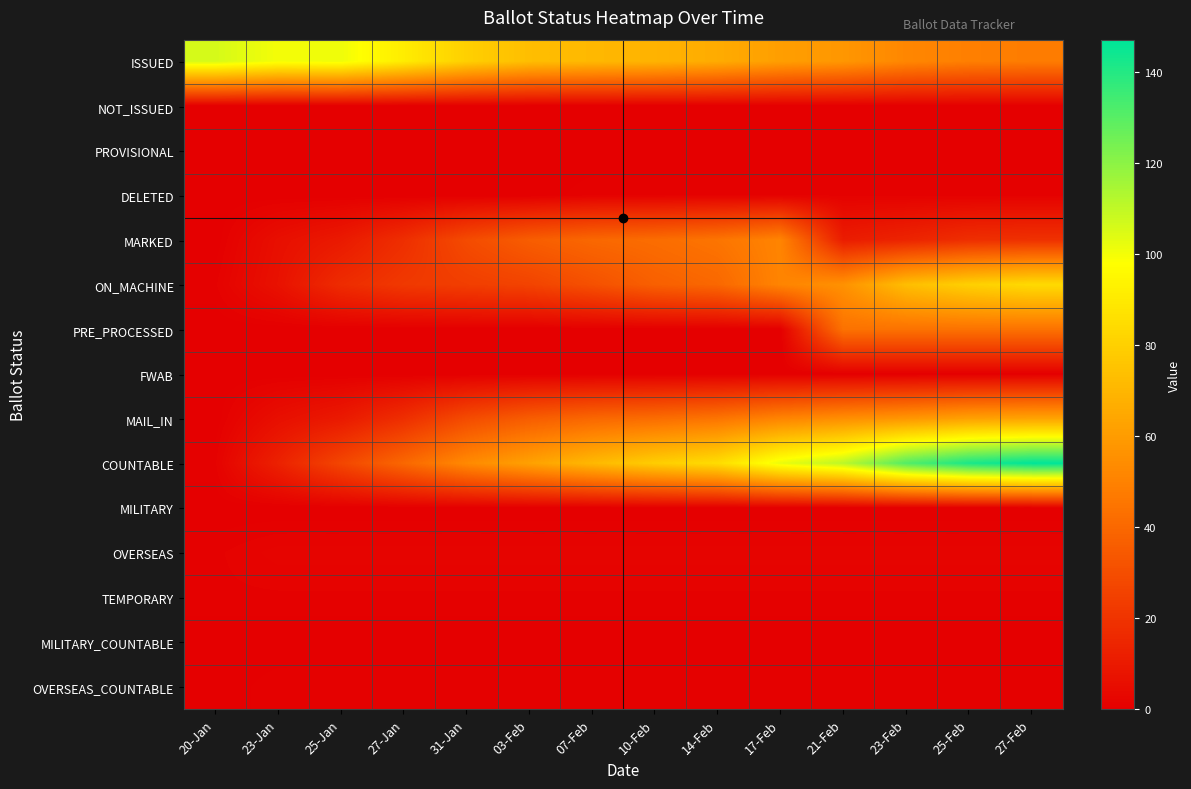

Reading left to right, transcribe all the data shown in this chart.

ISSUED: 20-Jan=106	23-Jan=100	25-Jan=101	27-Jan=91	31-Jan=80	03-Feb=73	07-Feb=71	10-Feb=69	14-Feb=66	17-Feb=61	21-Feb=58	23-Feb=52	25-Feb=49	27-Feb=48
NOT_ISSUED: 20-Jan=0	23-Jan=0	25-Jan=0	27-Jan=0	31-Jan=0	03-Feb=0	07-Feb=0	10-Feb=0	14-Feb=0	17-Feb=0	21-Feb=0	23-Feb=0	25-Feb=0	27-Feb=0
PROVISIONAL: 20-Jan=0	23-Jan=0	25-Jan=0	27-Jan=0	31-Jan=0	03-Feb=0	07-Feb=0	10-Feb=0	14-Feb=0	17-Feb=0	21-Feb=0	23-Feb=0	25-Feb=0	27-Feb=0
DELETED: 20-Jan=0	23-Jan=0	25-Jan=0	27-Jan=0	31-Jan=0	03-Feb=0	07-Feb=1	10-Feb=1	14-Feb=1	17-Feb=1	21-Feb=1	23-Feb=1	25-Feb=1	27-Feb=1
MARKED: 20-Jan=0	23-Jan=6	25-Jan=10	27-Jan=18	31-Jan=29	03-Feb=36	07-Feb=40	10-Feb=42	14-Feb=45	17-Feb=51	21-Feb=11	23-Feb=14	25-Feb=18	27-Feb=19
ON_MACHINE: 20-Jan=1	23-Jan=7	25-Jan=17	27-Jan=22	31-Jan=24	03-Feb=26	07-Feb=31	10-Feb=37	14-Feb=40	17-Feb=51	21-Feb=56	23-Feb=73	25-Feb=80	27-Feb=84
PRE_PROCESSED: 20-Jan=0	23-Jan=0	25-Jan=0	27-Jan=0	31-Jan=0	03-Feb=0	07-Feb=0	10-Feb=0	14-Feb=0	17-Feb=0	21-Feb=44	23-Feb=44	25-Feb=44	27-Feb=44
FWAB: 20-Jan=0	23-Jan=0	25-Jan=0	27-Jan=0	31-Jan=0	03-Feb=0	07-Feb=0	10-Feb=0	14-Feb=0	17-Feb=0	21-Feb=0	23-Feb=0	25-Feb=0	27-Feb=0
MAIL_IN: 20-Jan=0	23-Jan=6	25-Jan=10	27-Jan=18	31-Jan=29	03-Feb=36	07-Feb=40	10-Feb=42	14-Feb=45	17-Feb=51	21-Feb=55	23-Feb=58	25-Feb=62	27-Feb=63
COUNTABLE: 20-Jan=1	23-Jan=13	25-Jan=27	27-Jan=40	31-Jan=53	03-Feb=62	07-Feb=71	10-Feb=79	14-Feb=85	17-Feb=102	21-Feb=111	23-Feb=131	25-Feb=142	27-Feb=147
MILITARY: 20-Jan=0	23-Jan=0	25-Jan=0	27-Jan=0	31-Jan=0	03-Feb=0	07-Feb=0	10-Feb=0	14-Feb=0	17-Feb=0	21-Feb=0	23-Feb=0	25-Feb=0	27-Feb=0
OVERSEAS: 20-Jan=1	23-Jan=2	25-Jan=2	27-Jan=2	31-Jan=2	03-Feb=2	07-Feb=2	10-Feb=2	14-Feb=2	17-Feb=2	21-Feb=2	23-Feb=2	25-Feb=2	27-Feb=2
TEMPORARY: 20-Jan=1	23-Jan=1	25-Jan=1	27-Jan=1	31-Jan=1	03-Feb=1	07-Feb=1	10-Feb=1	14-Feb=1	17-Feb=1	21-Feb=1	23-Feb=1	25-Feb=1	27-Feb=1
MILITARY_COUNTABLE: 20-Jan=0	23-Jan=0	25-Jan=0	27-Jan=0	31-Jan=0	03-Feb=0	07-Feb=0	10-Feb=0	14-Feb=0	17-Feb=0	21-Feb=0	23-Feb=0	25-Feb=0	27-Feb=0
OVERSEAS_COUNTABLE: 20-Jan=0	23-Jan=1	25-Jan=1	27-Jan=1	31-Jan=1	03-Feb=1	07-Feb=1	10-Feb=1	14-Feb=1	17-Feb=1	21-Feb=1	23-Feb=1	25-Feb=1	27-Feb=1